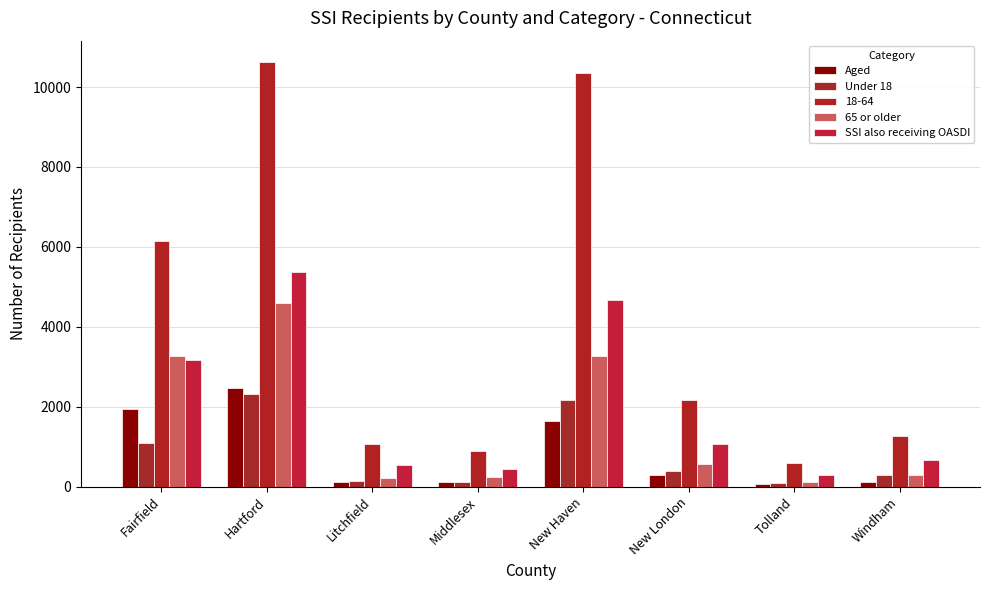

What is the difference between the SSI also receiving OASDI values at New Haven and Hartford?

701